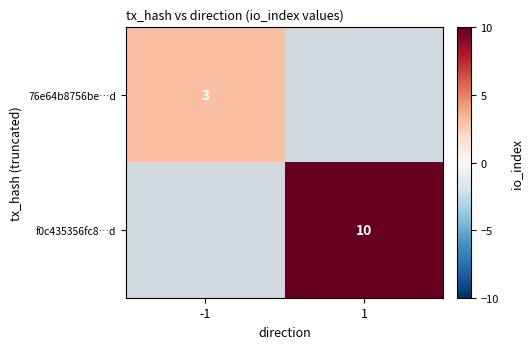

How many data points does each series have?

2